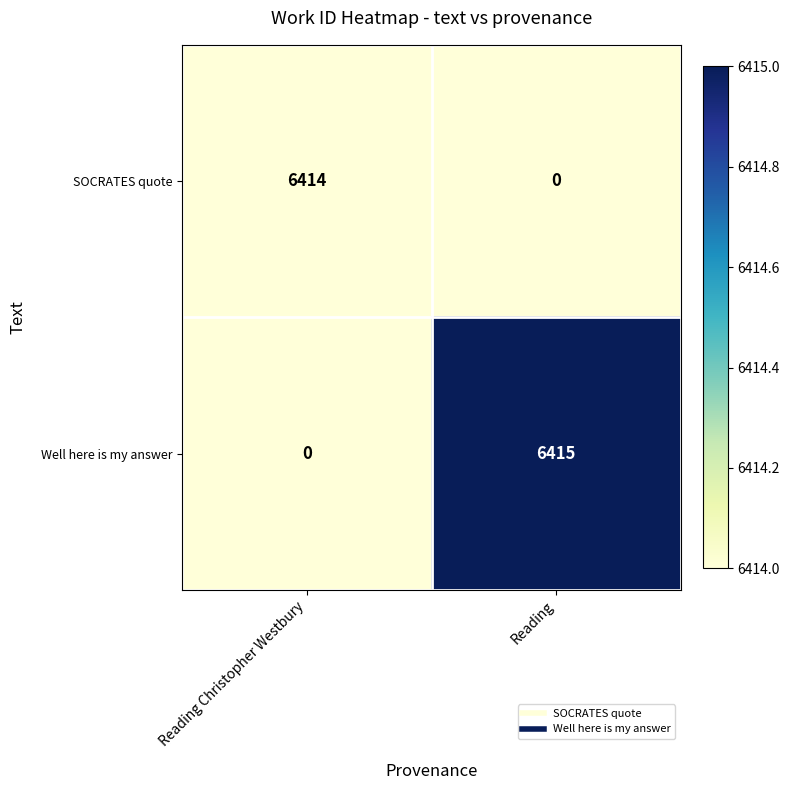

List the series in order of their overall mean, highest first.

Well here is my answer, SOCRATES quote